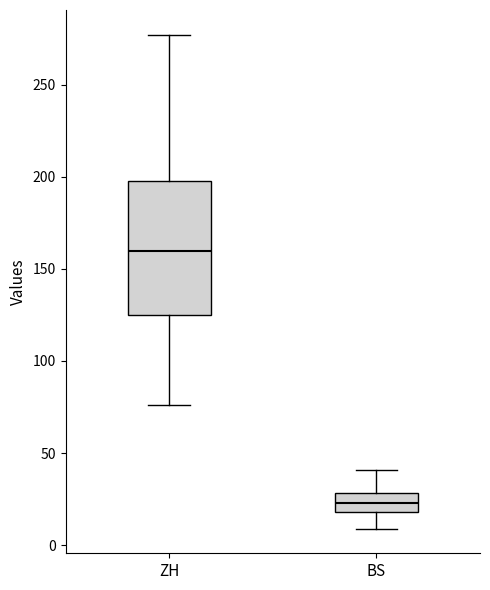

Which box's median line is the highest?

ZH